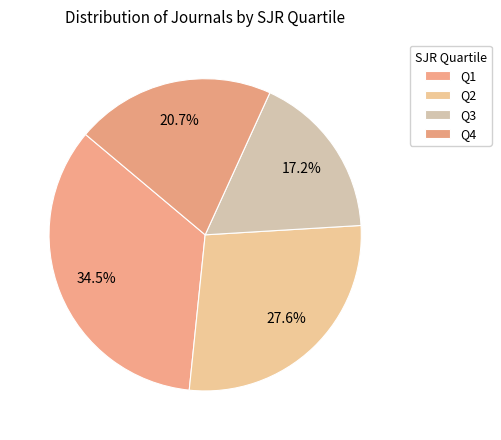

How many segments does this pie chart have?

4